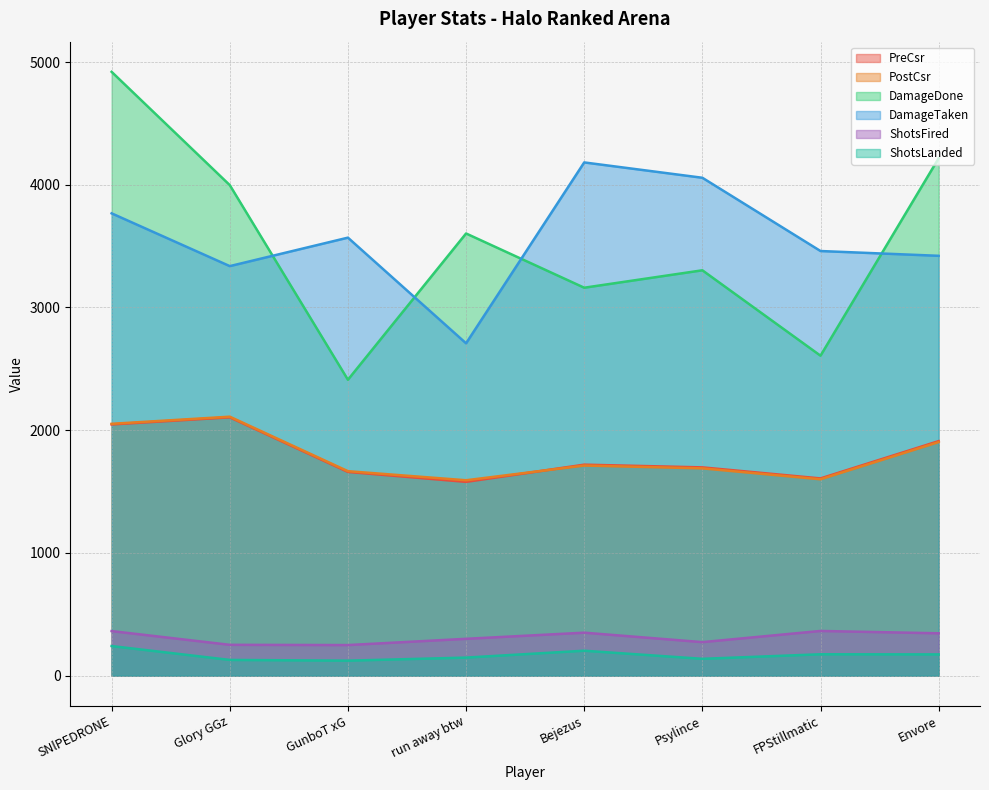

How many lines are shown in the chart?

6